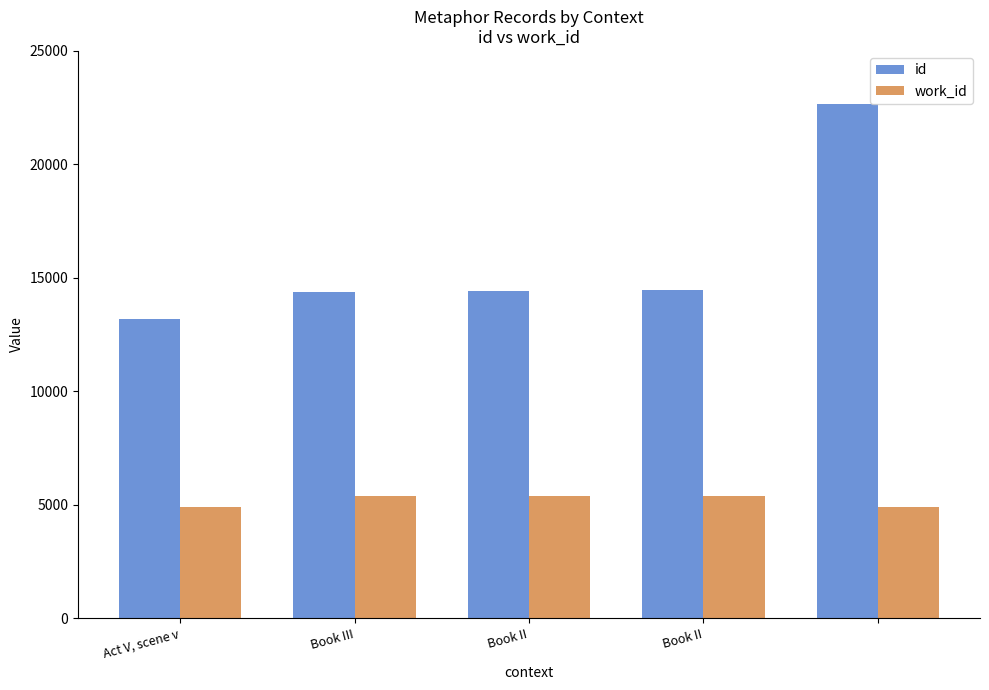

Which series has the largest range (max minus min)?

id